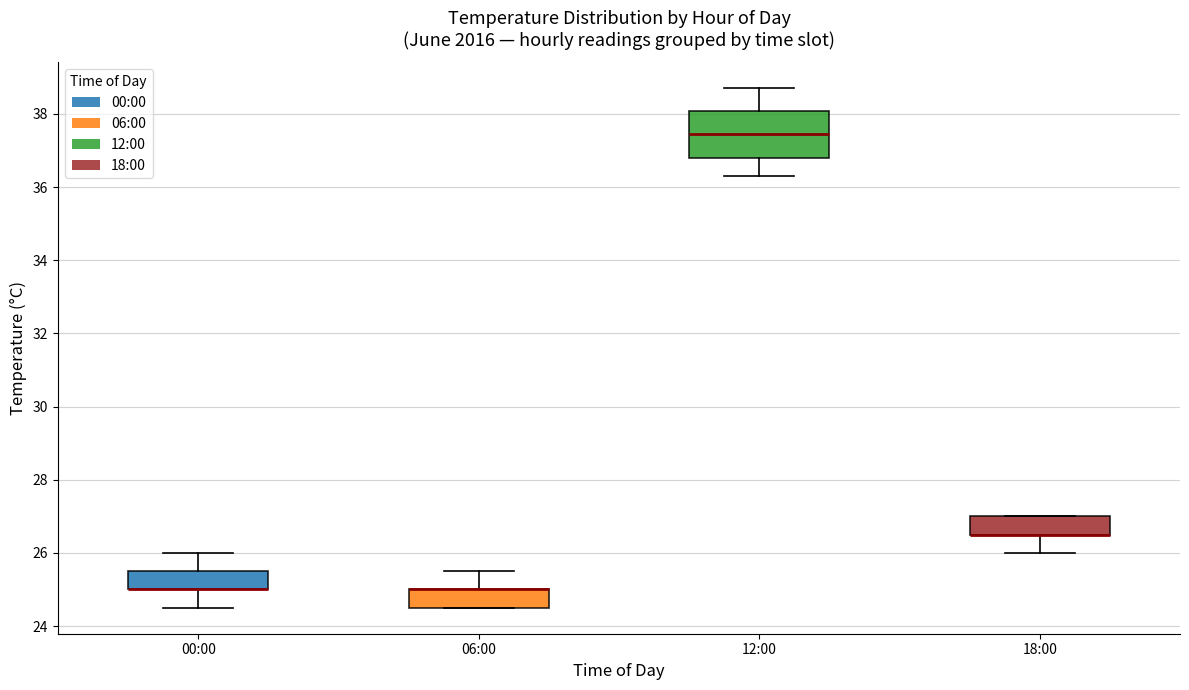

Reading left to right, transcribe this box plot: for each box, give where its median line is, the range the box spans, and where its two whiskers end, as read against the y-axis. The values are not printed on the chart, so give them approximately, as read against the axis.

00:00: median 25.0 (drawn on the box's lower edge), box 25.0 to 25.6, whiskers 24.6 to 26.0
06:00: median 25.0 (drawn on the box's upper edge), box 24.6 to 25.0, whiskers 24.6 to 25.6
12:00: median 37.4, box 36.8 to 38.0, whiskers 36.4 to 38.8
18:00: median 26.6 (drawn on the box's lower edge), box 26.6 to 27.0, whiskers 26.0 to 27.0